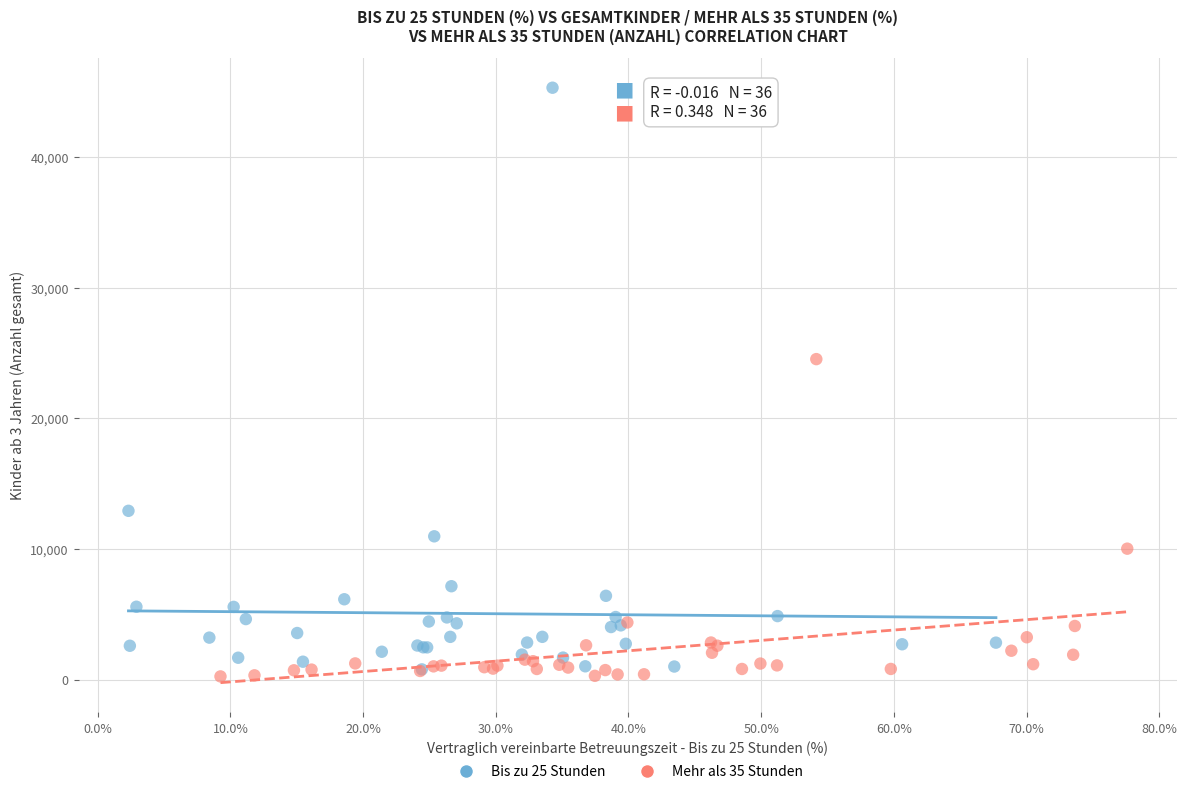

Which series has the widest spread of Y values?

Bis zu 25 Stunden